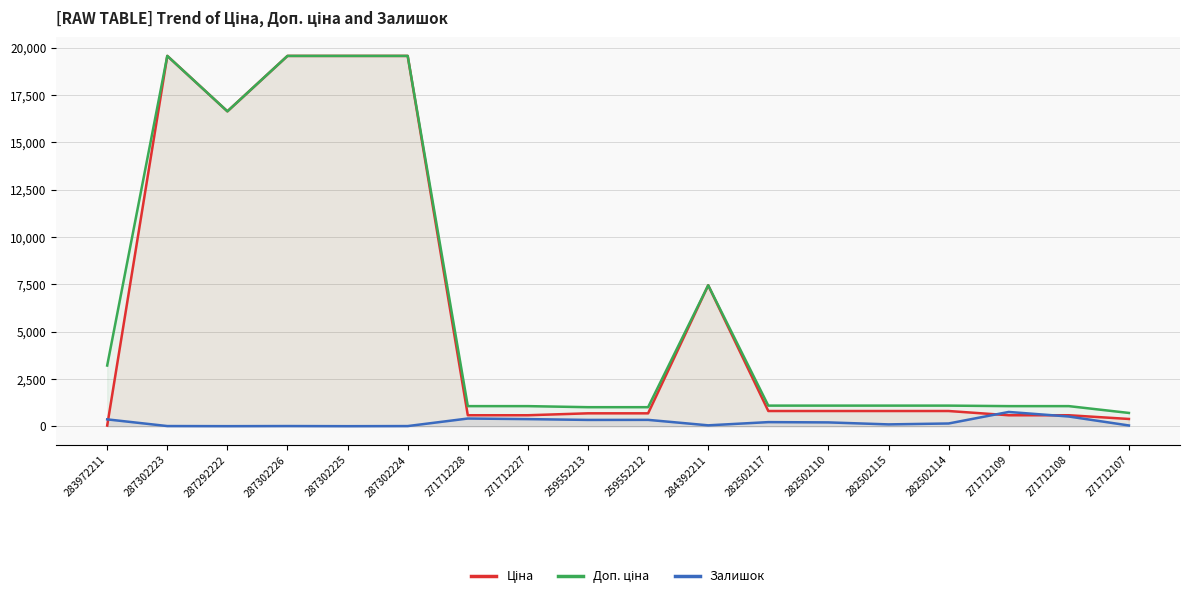

In Залишок, how many points are lower than both neighbors (excluding endpoints)?

5